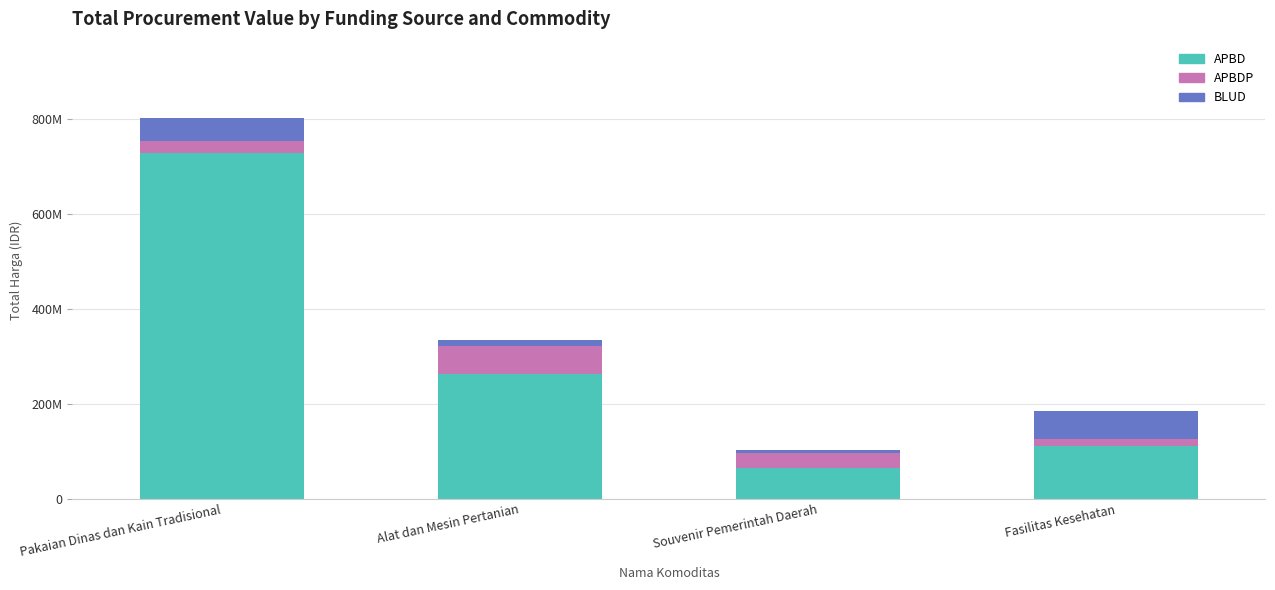

Which series has the widest spread of values?

APBD